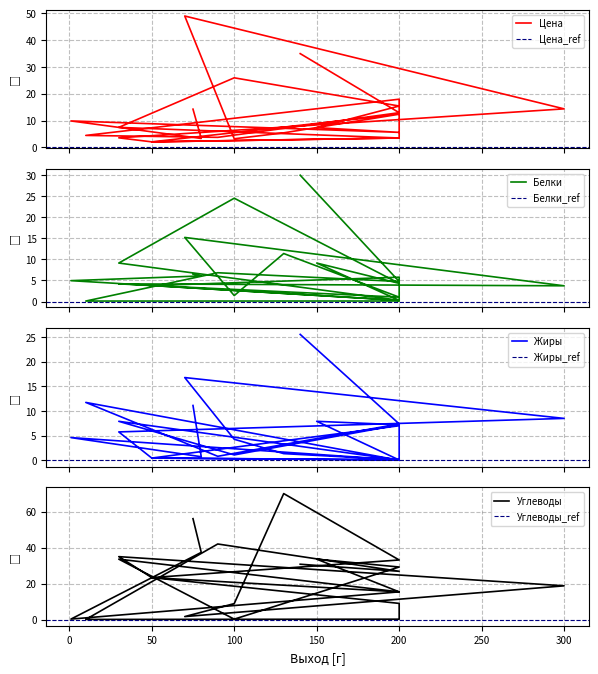

Reading left to right, transcribe all the data shown in this chart.

Цена: 140=35.0	200=13.0	90=3.8	10=4.5	200=18.0	200=3.5	50=2.1	30=3.6	300=14.4	70=49.0	100=3.2	130=5.5	200=12.4	50=2.1	200=3.5	30=7.5	100=26.0	200=15.5	150=7.4	200=5.6	1=9.9	80=3.4	75=14.3
Белки: 140=30.0	200=4.8	90=6.8	10=0.1	200=0.1	200=5.8	50=3.8	30=4.2	300=3.7	70=15.2	100=1.4	130=11.4	200=1.0	50=3.8	200=0.3	30=9.1	100=24.5	200=4.3	150=9.1	200=0.3	1=5.0	80=6.1	75=6.5
Жиры: 140=25.5	200=7.4	90=0.8	10=11.7	200=0.0	200=7.0	50=0.5	30=5.8	300=8.5	70=16.8	100=4.3	130=1.4	200=0.1	50=0.5	200=0.1	30=7.9	100=1.1	200=7.2	150=7.9	200=0.1	1=4.6	80=0.7	75=11.1
Углеводы: 140=30.8	200=26.9	90=42.0	10=0.1	200=0.2	200=9.0	50=23.4	30=35.0	300=18.8	70=1.7	100=8.9	130=70.0	200=33.1	50=23.4	200=15.4	30=33.6	100=0.2	200=29.2	150=33.6	200=15.4	1=0.3	80=37.4	75=56.1